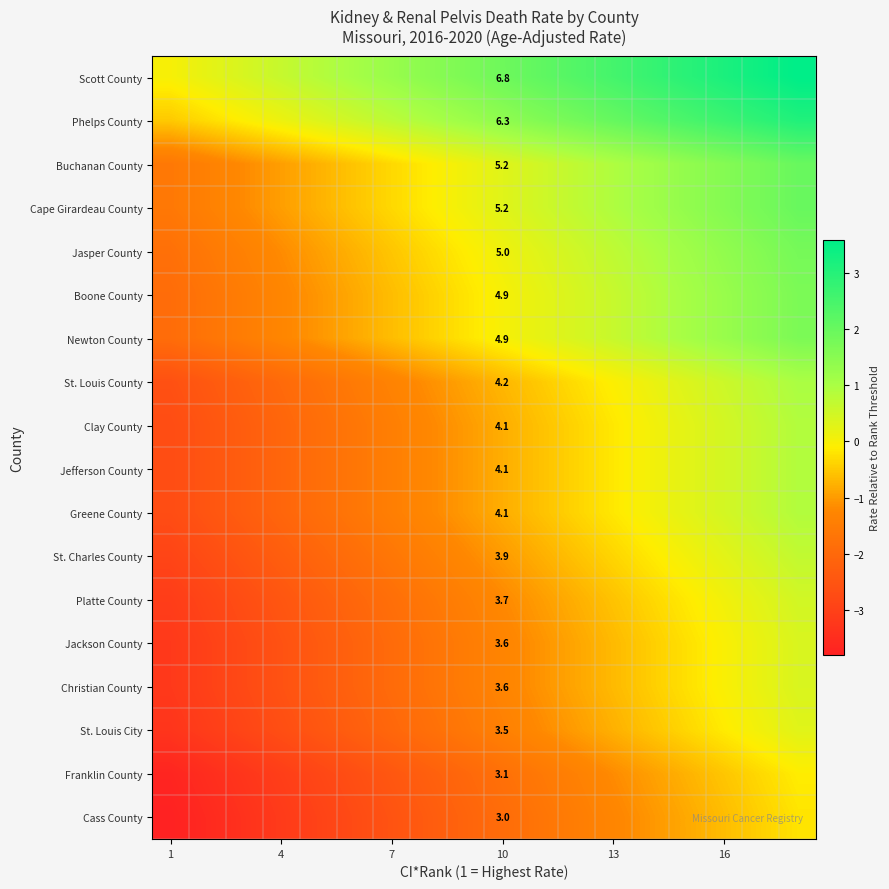

What is the difference between the maximum and minimum values in the St. Louis County series?

3.6